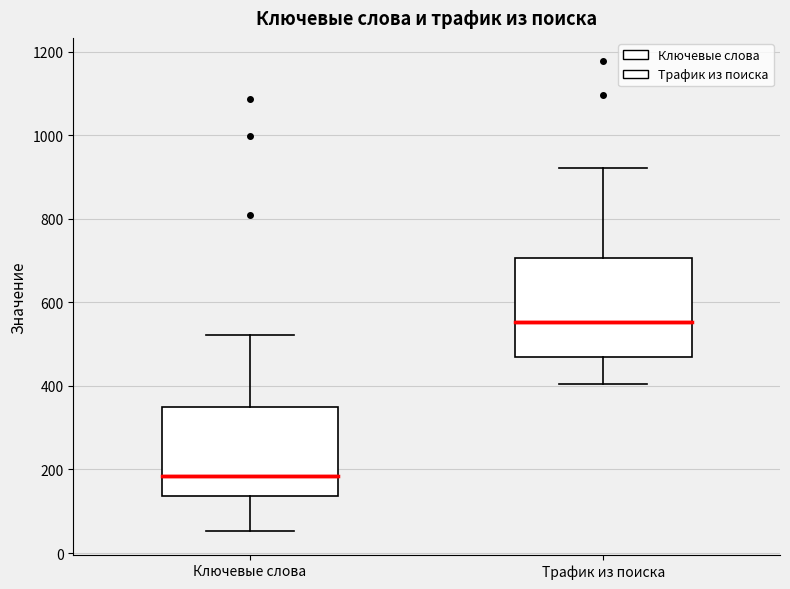

Comparing the boxes themselves (not the whiskers), which one is the tallest?

Трафик из поиска